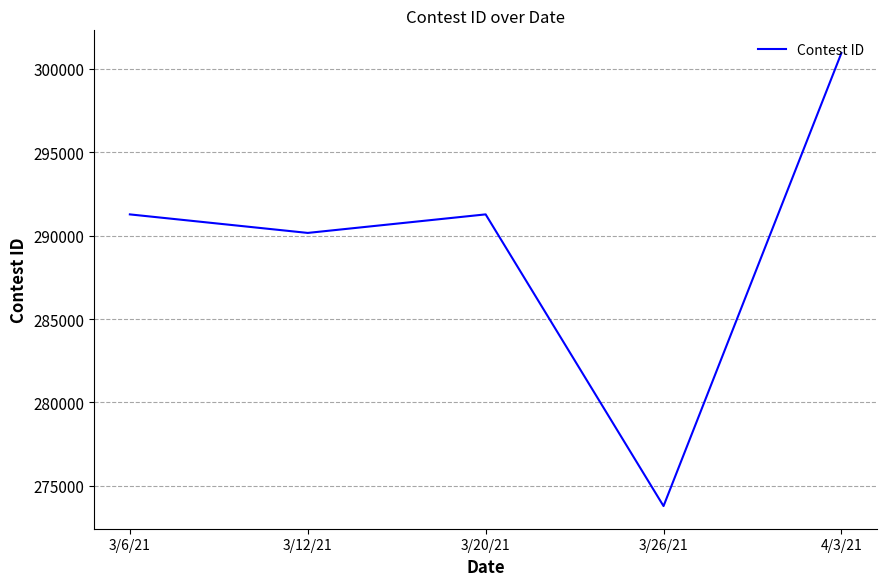

True or false: the data has more than 2 interior local peaks.

False